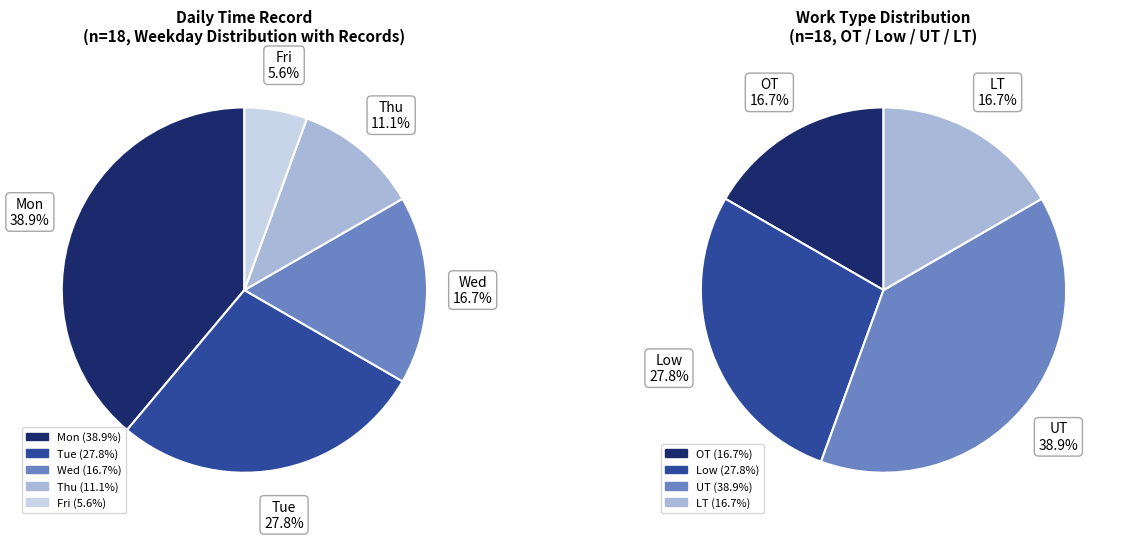

To the nearest percent, what is the difference between the Wed and Mon slice percentages?

22%